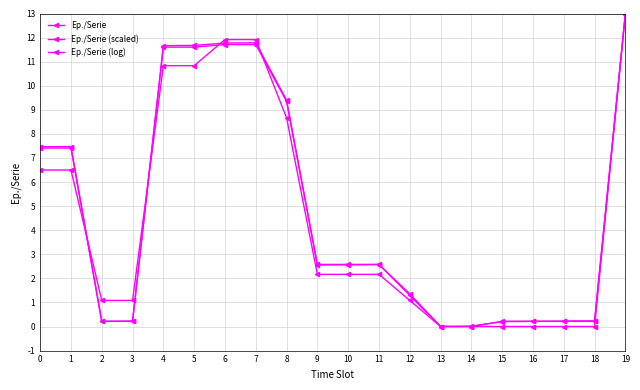

True or false: Ep./Serie has a value of 0.2 at 18.

True